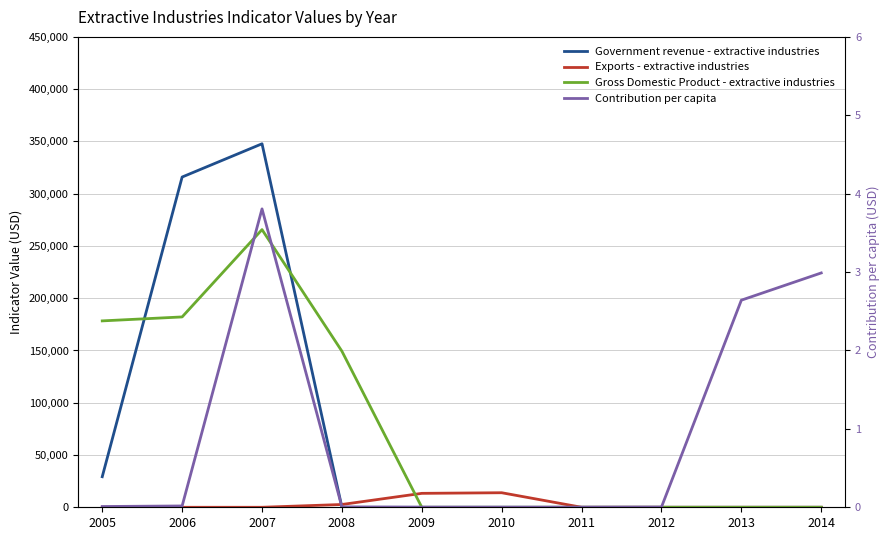

What is the difference between the second highest and minimum values in the Contribution per capita series?

3.0